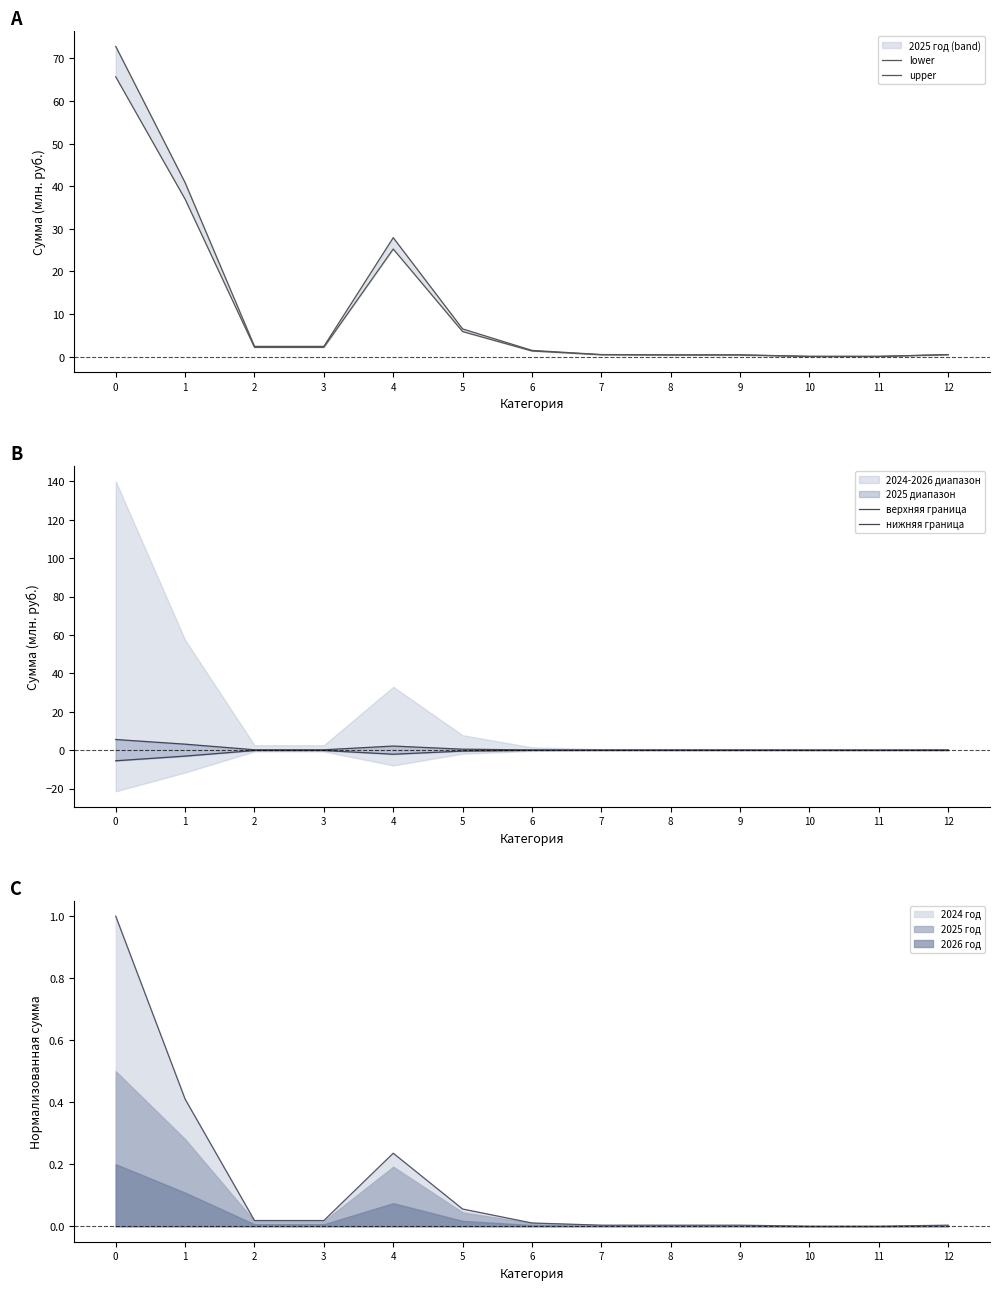

True or false: 2026 год has a value of 0.0 at 9.

True